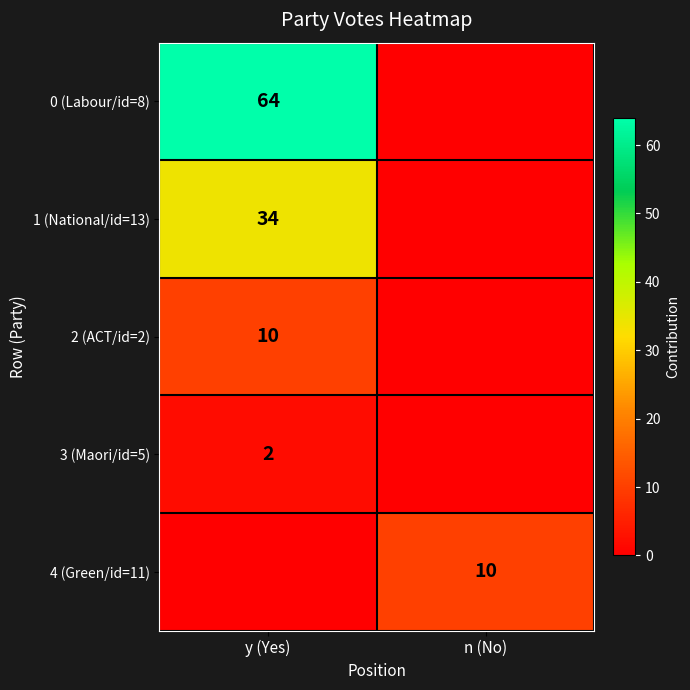

How many series are shown in this chart?

5